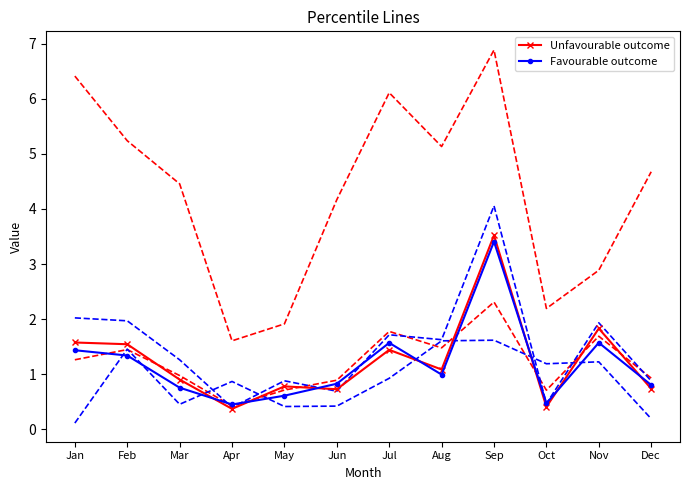

What is the average value of the Unfavourable outcome series?

1.2